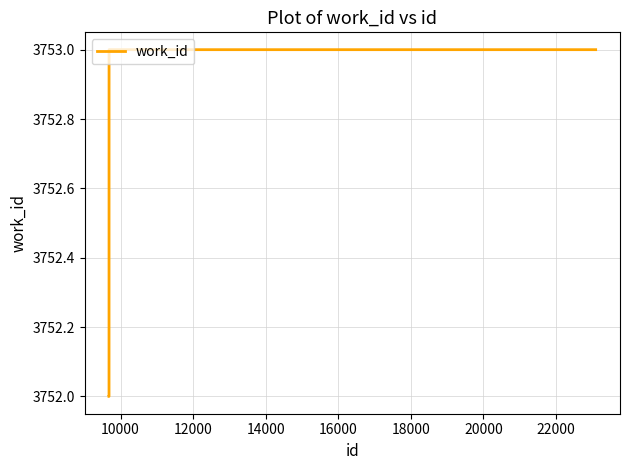

What is the smallest value displayed?

3752